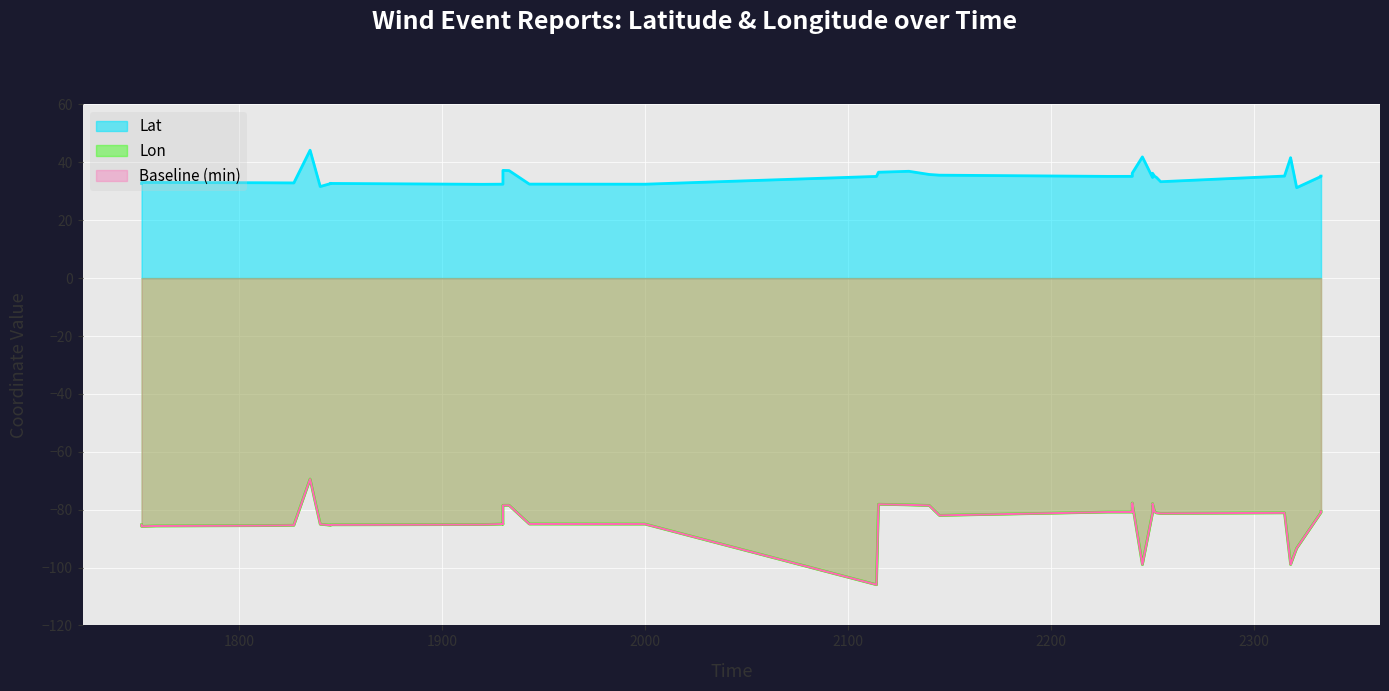

True or false: Lat has a value of 35.1 at 2333.

True